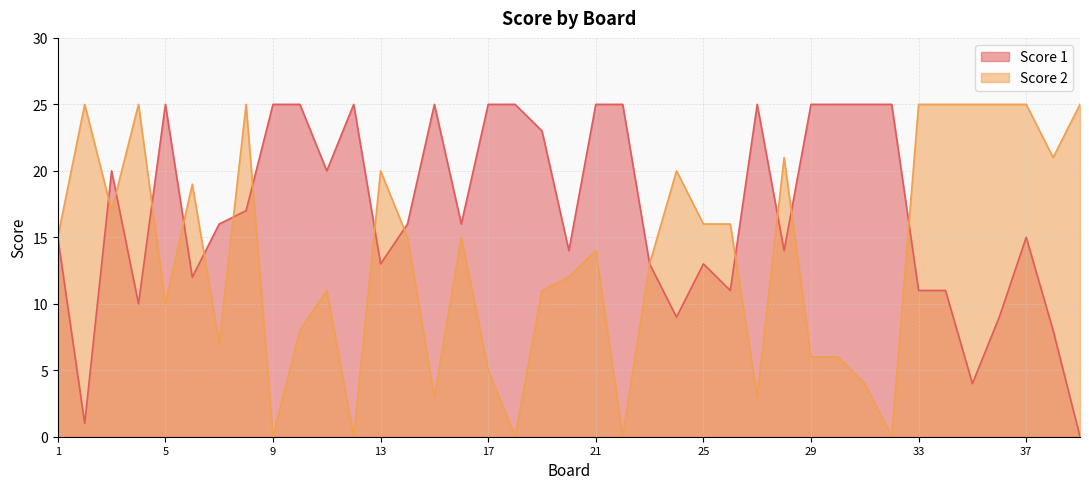

What is the value of the Score 2 point at the 7th from the left?

7